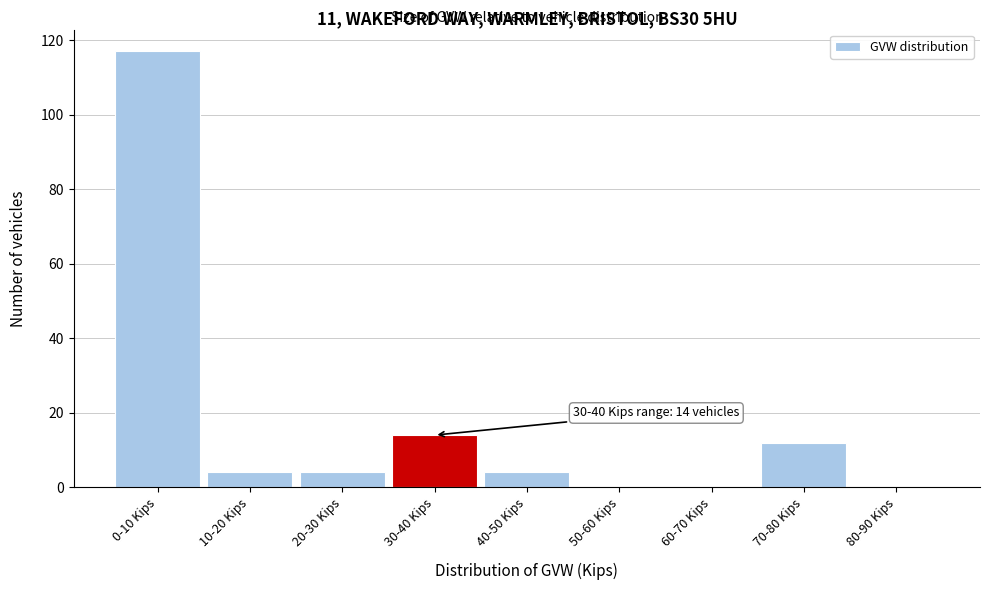

Reading left to right, list all the values displayed in this chart.

0-10 Kips=117	10-20 Kips=4	20-30 Kips=4	30-40 Kips=14	40-50 Kips=4	50-60 Kips=0	60-70 Kips=0	70-80 Kips=12	80-90 Kips=0